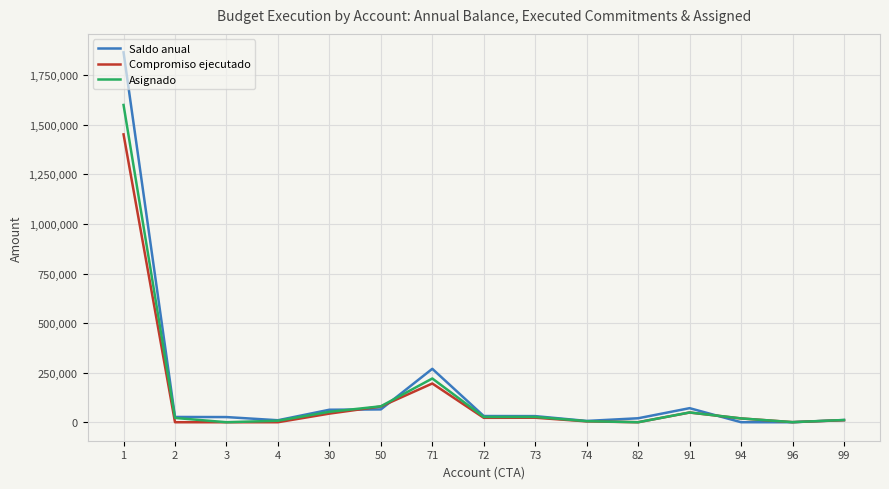

What is the total value across all series at 1?

4918684.0